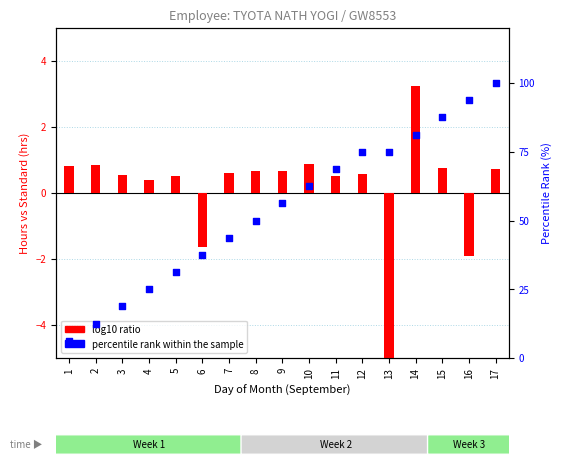

What are all the series names shown in the legend?

log10 ratio, percentile rank within the sample